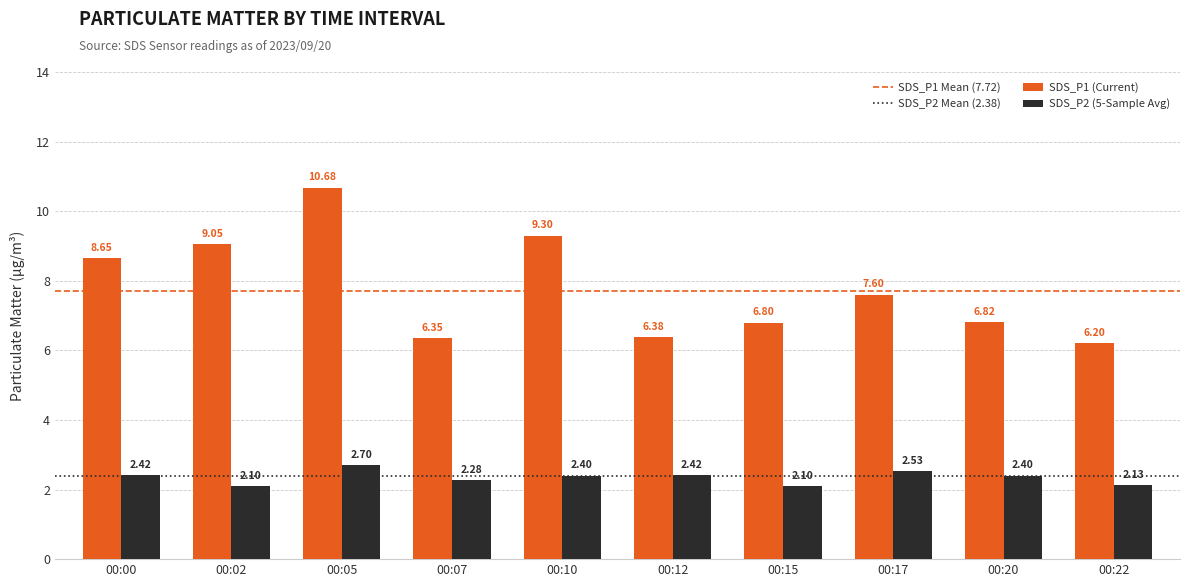

What is the difference between the maximum and minimum values in the SDS_P1 (Current) series?

4.5